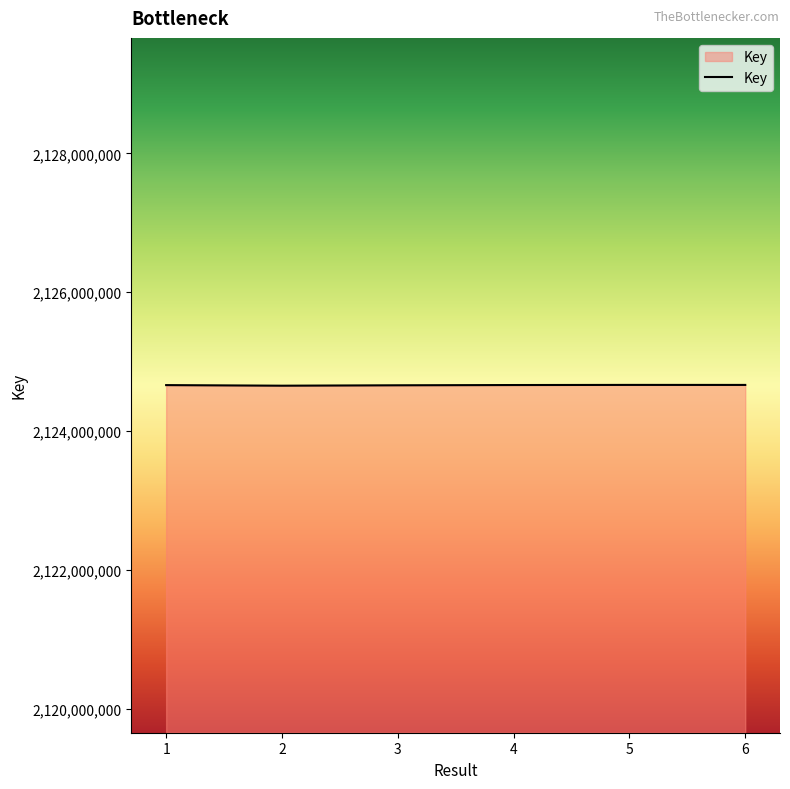

How many series are shown in this chart?

1